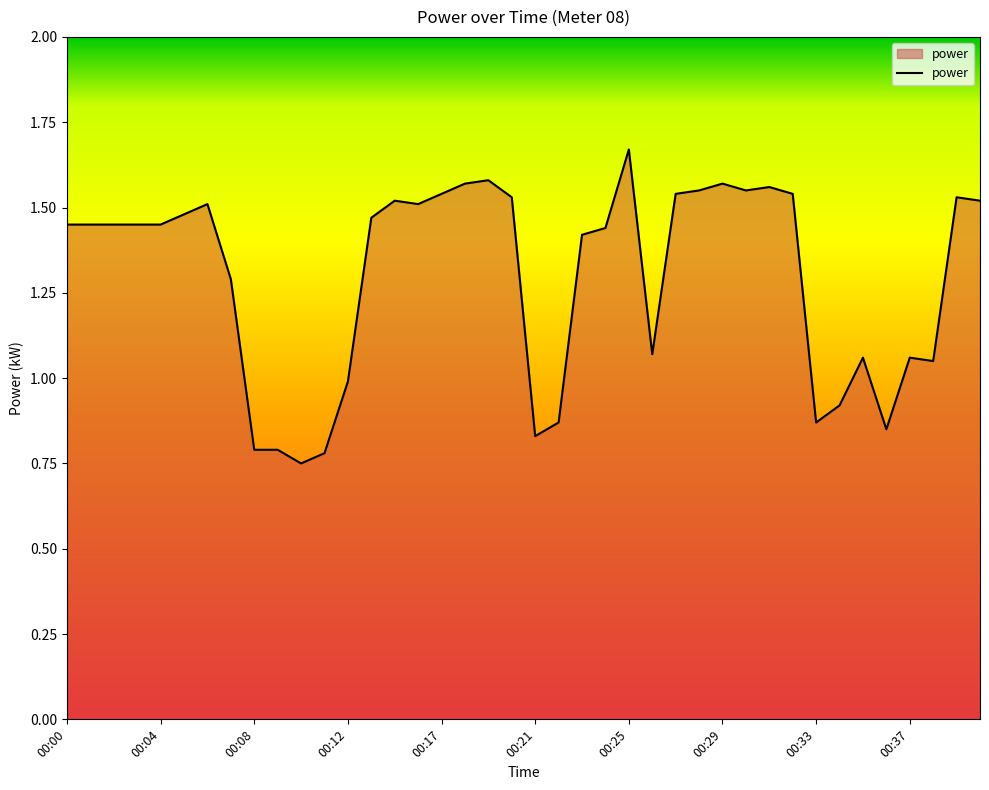

Does the chart display data point markers on the line(s)?

No